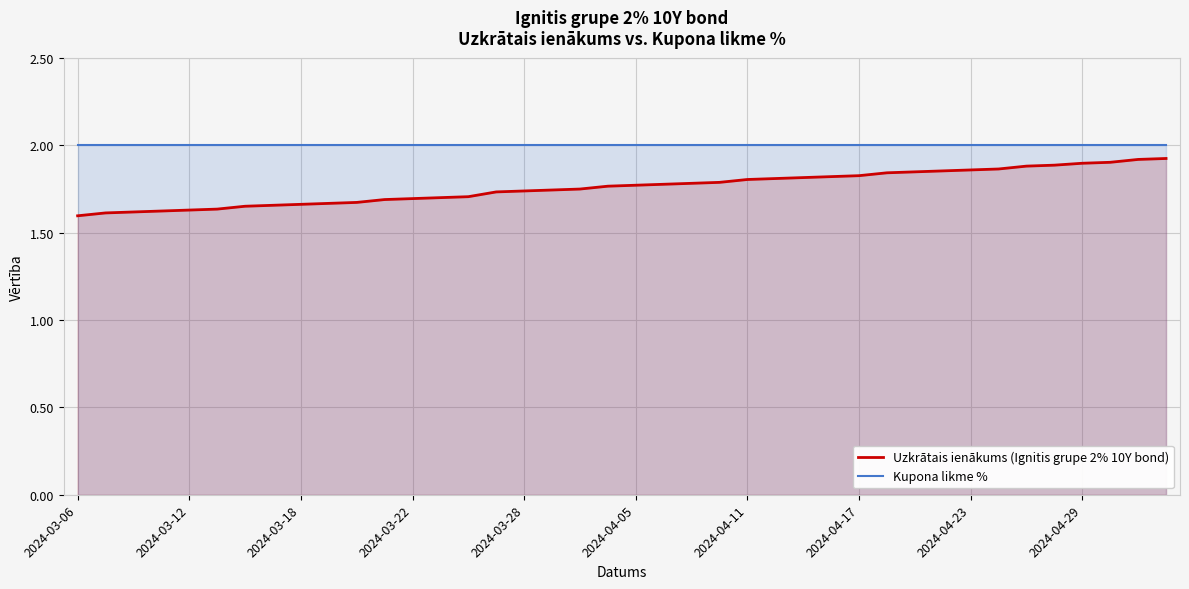

True or false: Uzkrātais ienākums (Ignitis grupe 2% 10Y bond) and Kupona likme % intersect in this chart.

False